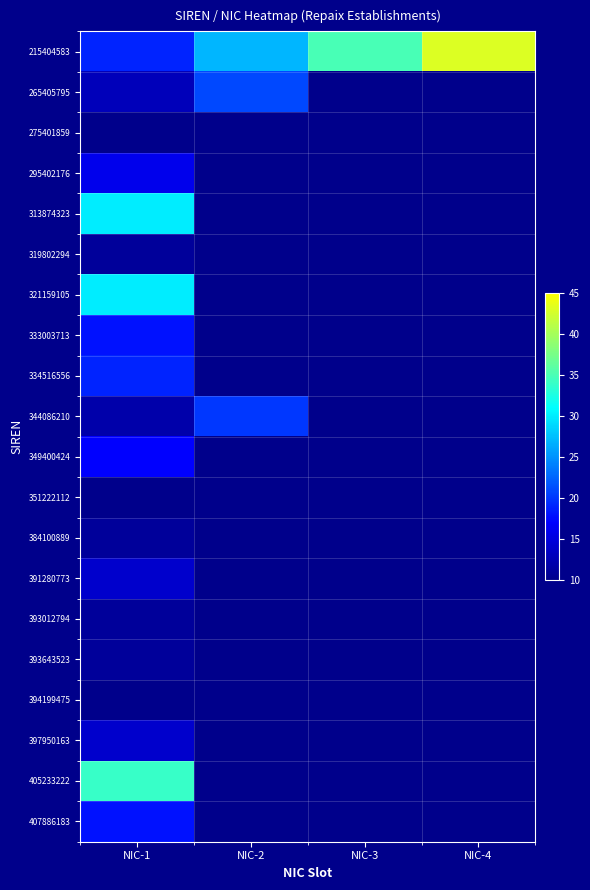

Between NIC-4 and NIC-1, which is larger?

NIC-4